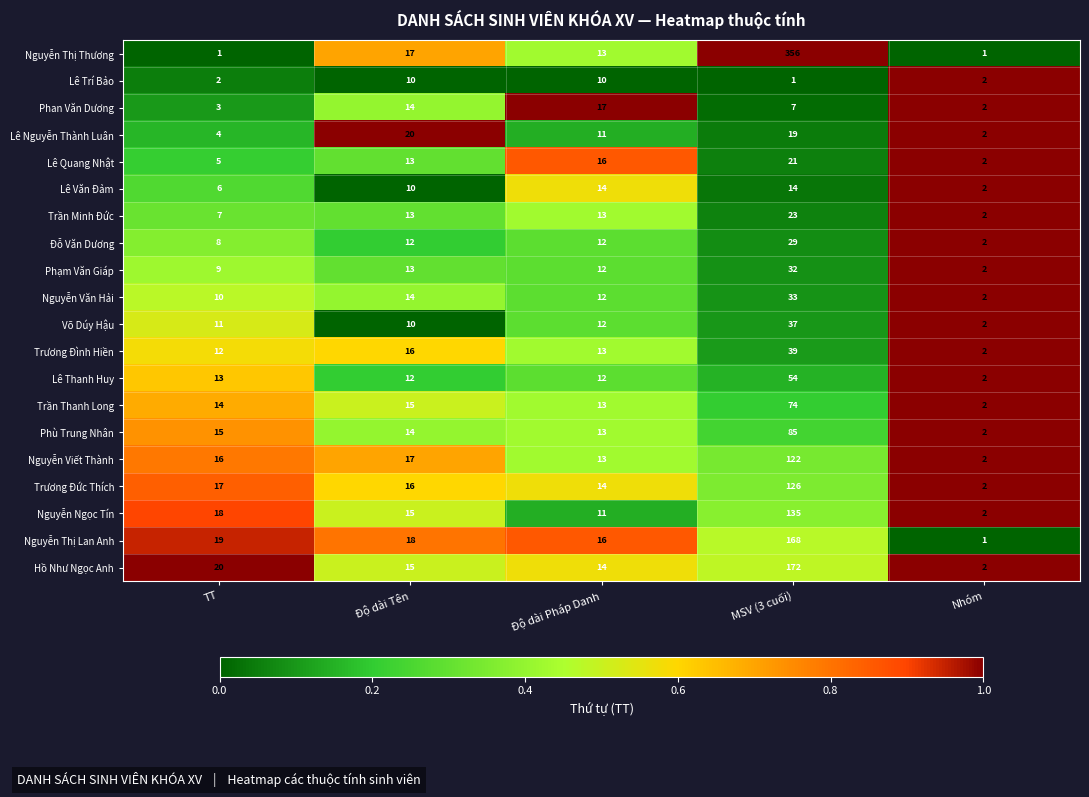

List the labels in order of Võ Dúy Hậu value, largest first.

MSV (3 cuối), Độ dài Pháp Danh, TT, Độ dài Tên, Nhóm